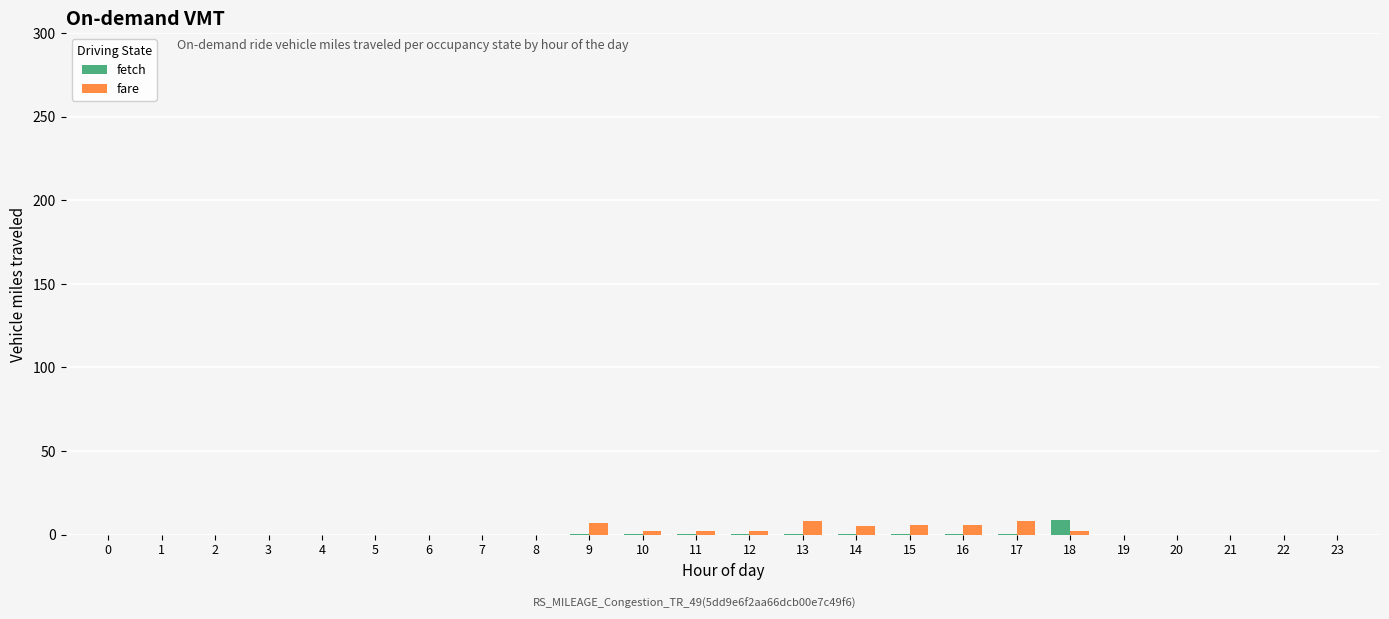

True or false: fare has a value of 2.0 at 11.

True